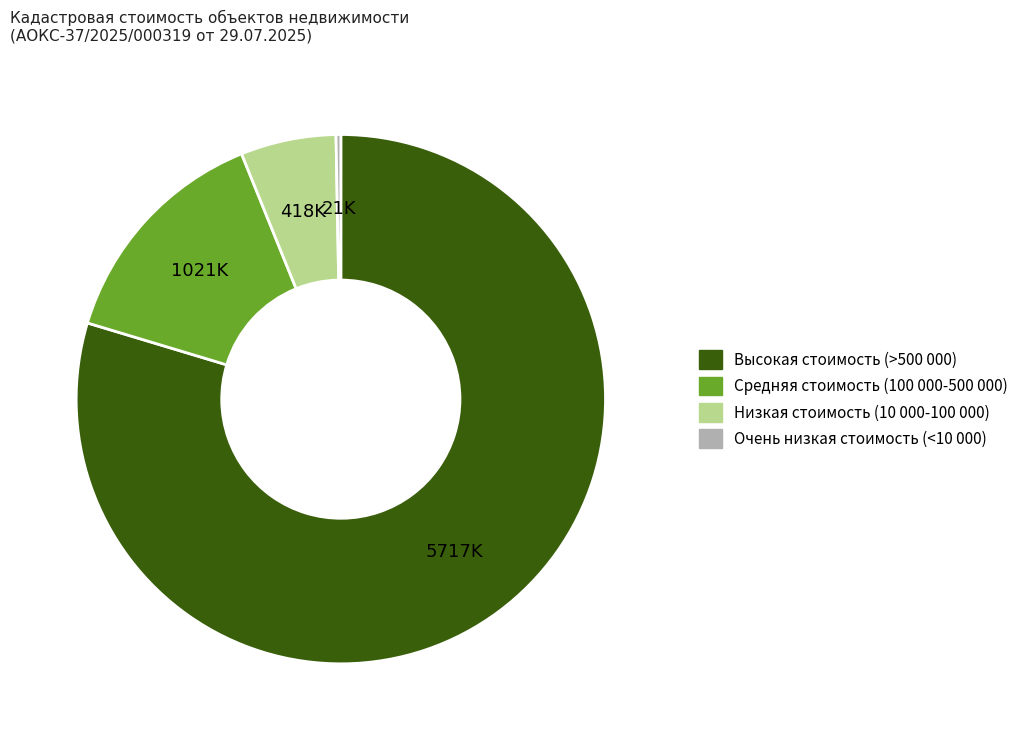

Is there any slice that represents more than half of the pie?

Yes